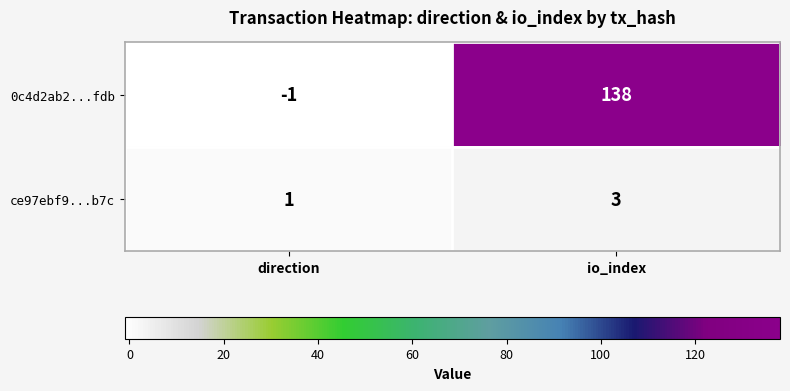

Where is 0c4d2ab2...fdb nearest to the value 68?

direction